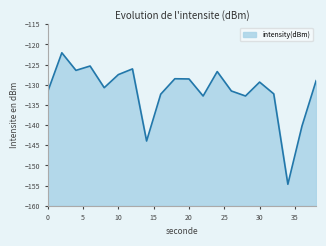

Rank the categories by value from highest to lowest.

2, 6, 12, 4, 24, 10, 18, 20, 38, 30, 8, 26, 0, 32, 16, 28, 22, 36, 14, 34